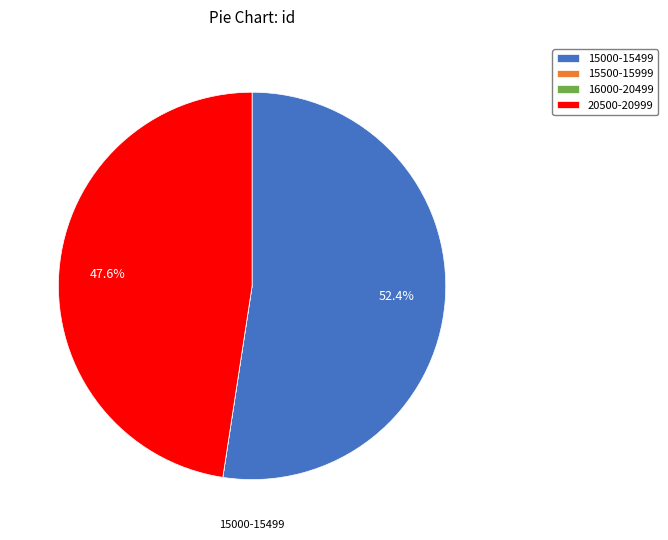

What is the largest slice in the pie chart?

15000-15499